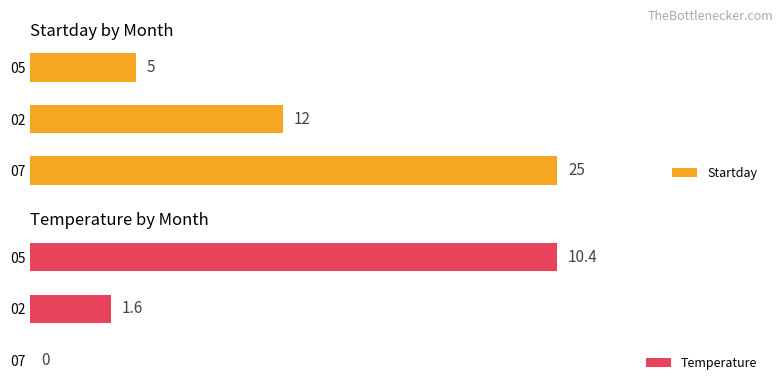

Reading left to right, extract all data points from this chart.

Startday: 25.0	12.0	5.0
Temperature: 0.0	1.6	10.4